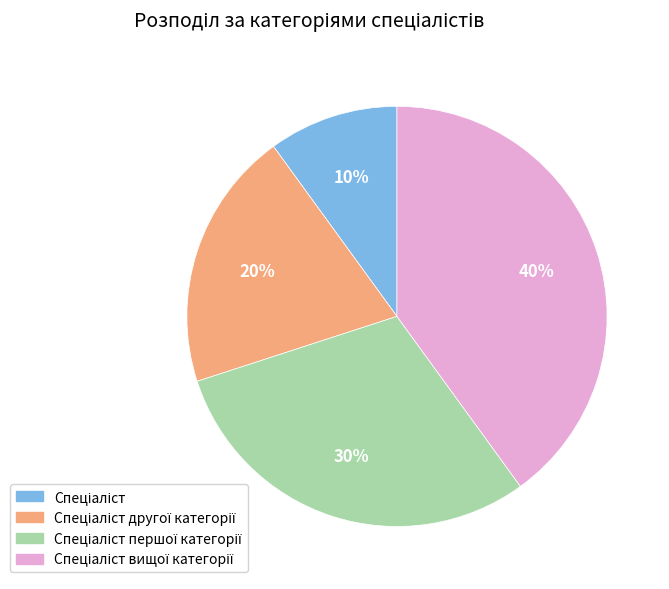

Is there a majority slice in this chart?

No